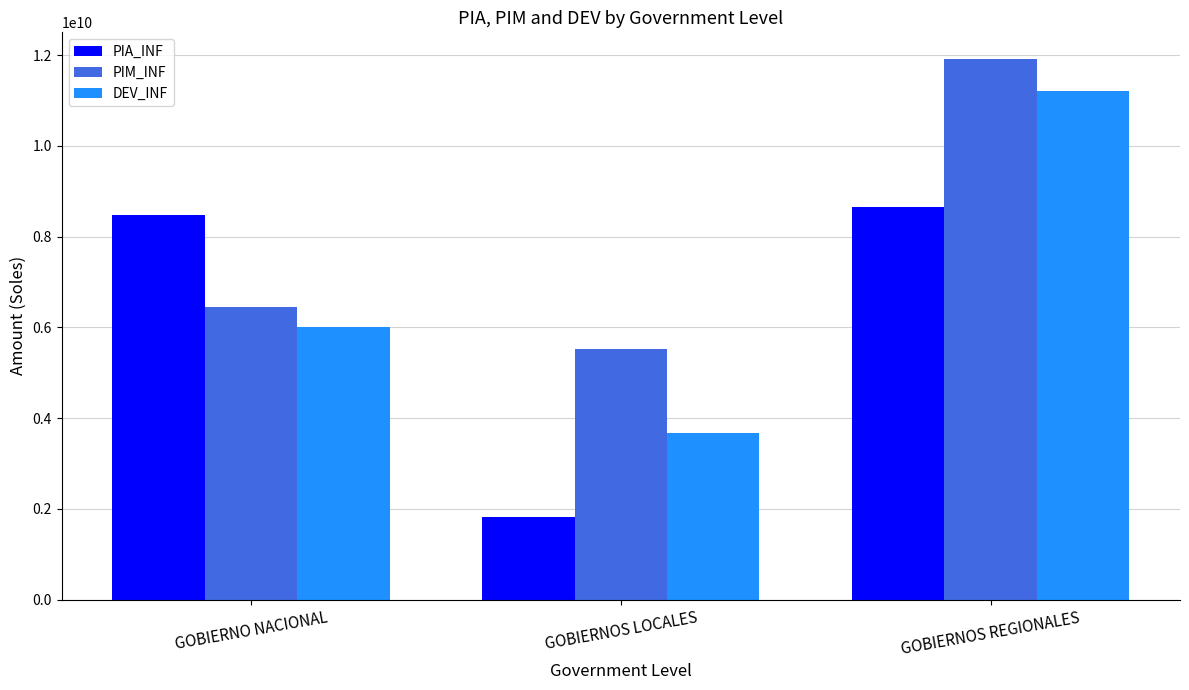

How many distinct data groups are displayed?

3